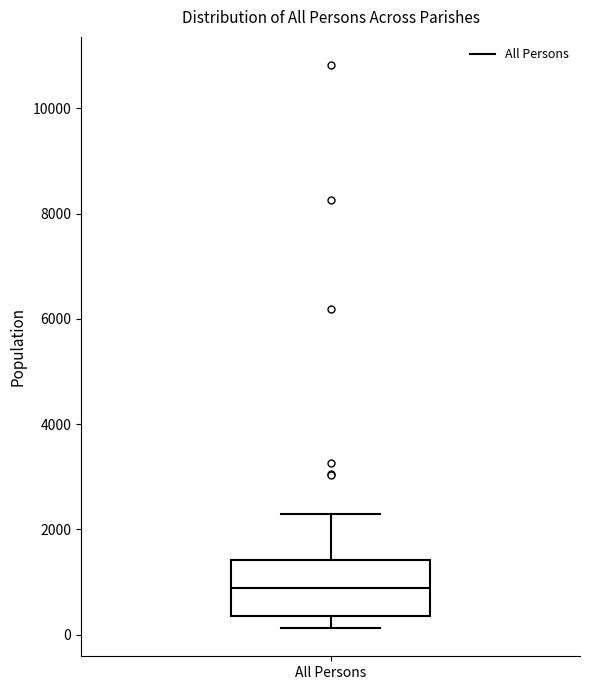

Transcribe this box plot: give where the median line is, the range the box spans, and where the two whiskers end, as read against the y-axis. The values are not printed on the chart, so give them approximately, as read against the axis.

median 800, box 400 to 1400, whiskers 200 to 2200